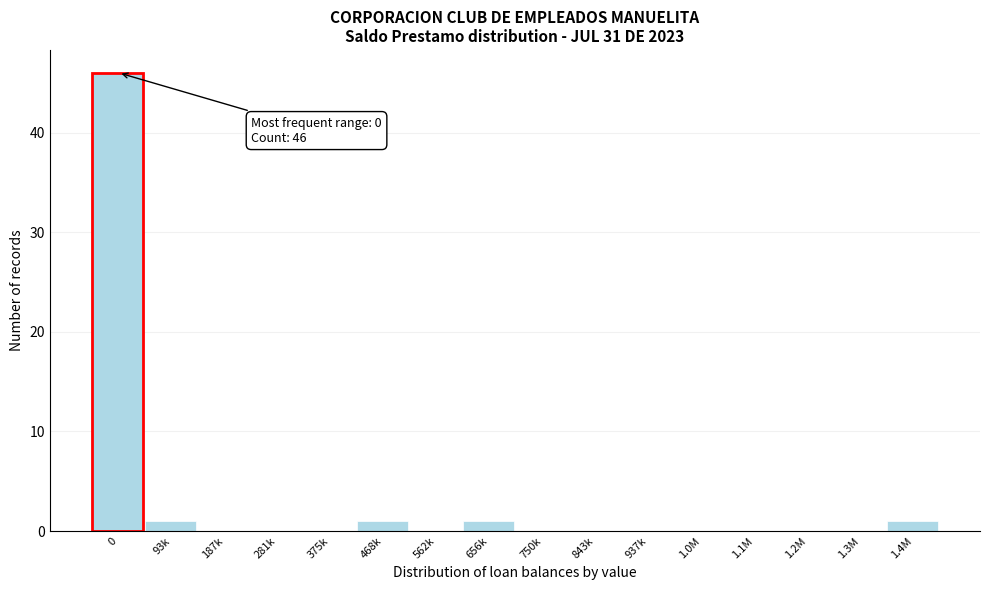

Reading left to right, what are all the values shown in this chart?

0=46	93k=1	187k=0	281k=0	375k=0	468k=1	562k=0	656k=1	750k=0	843k=0	937k=0	1.0M=0	1.1M=0	1.2M=0	1.3M=0	1.4M=1